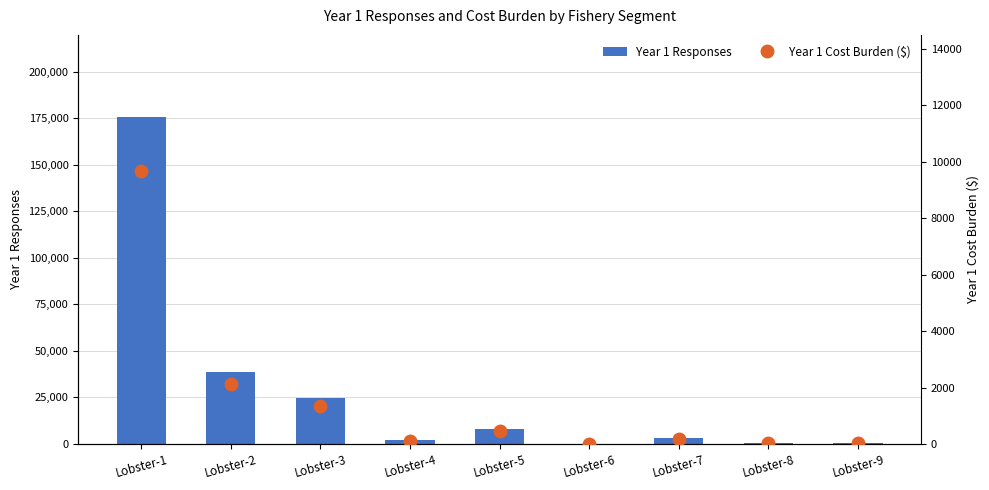

At how many categories does at least one series exceed 85129?

1